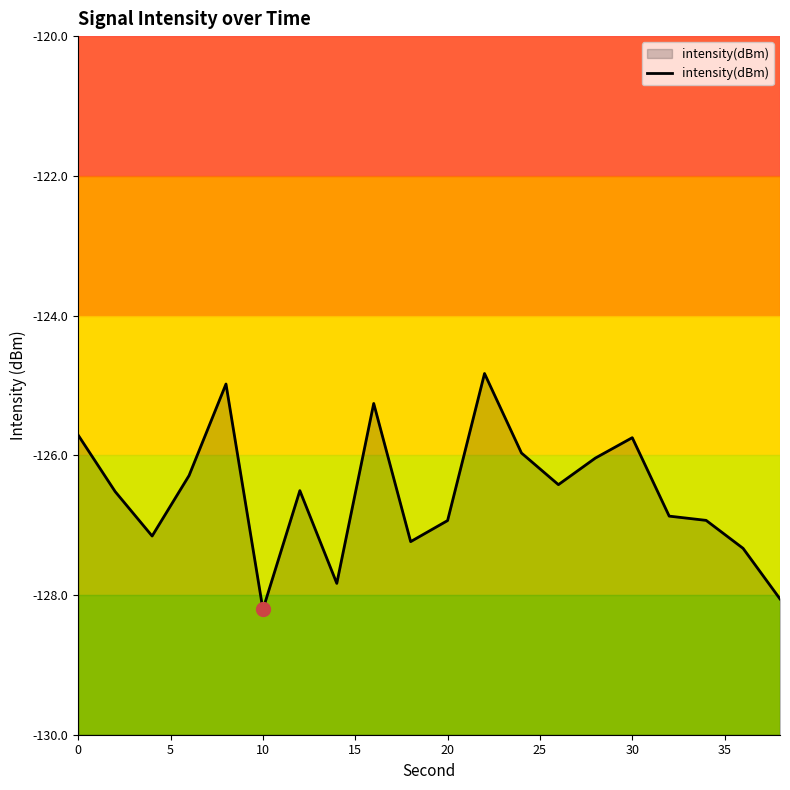

What is the smallest value displayed?

-128.2